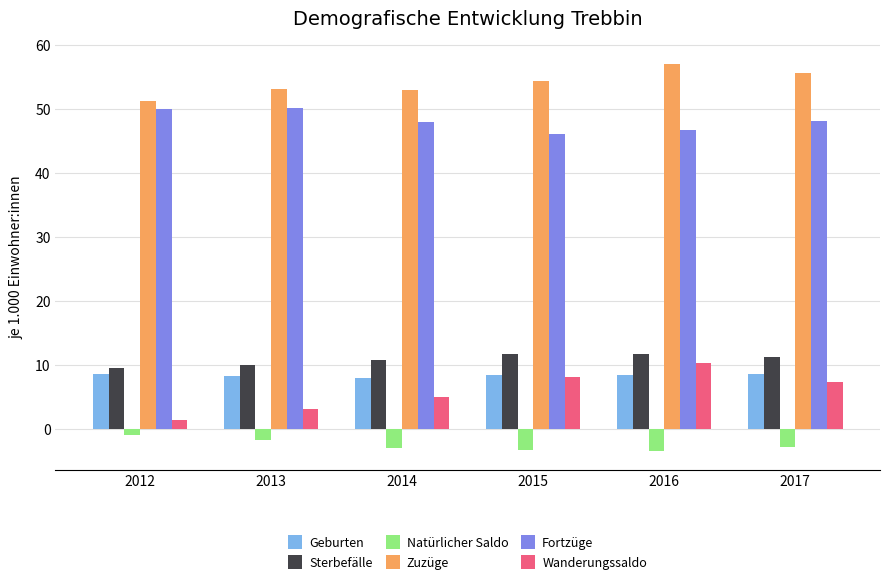

What is the total value across all series at 2017?

128.5